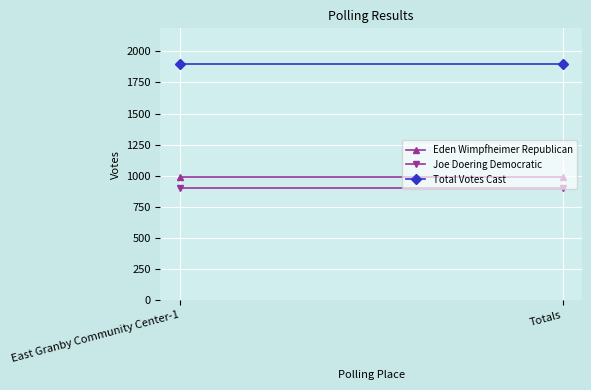

What is the label of the 2nd point from the left?

Totals